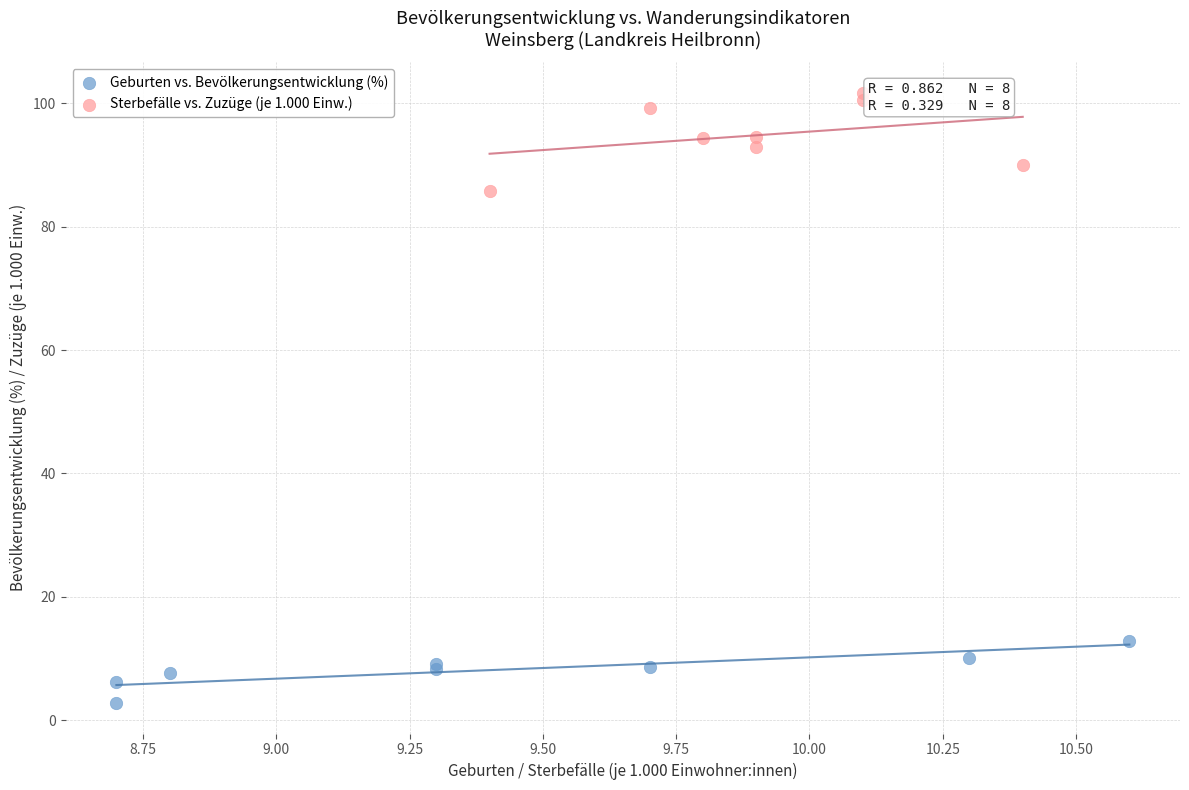

Which series reaches the maximum Y coordinate?

Sterbefälle vs. Zuzüge (je 1.000 Einw.)